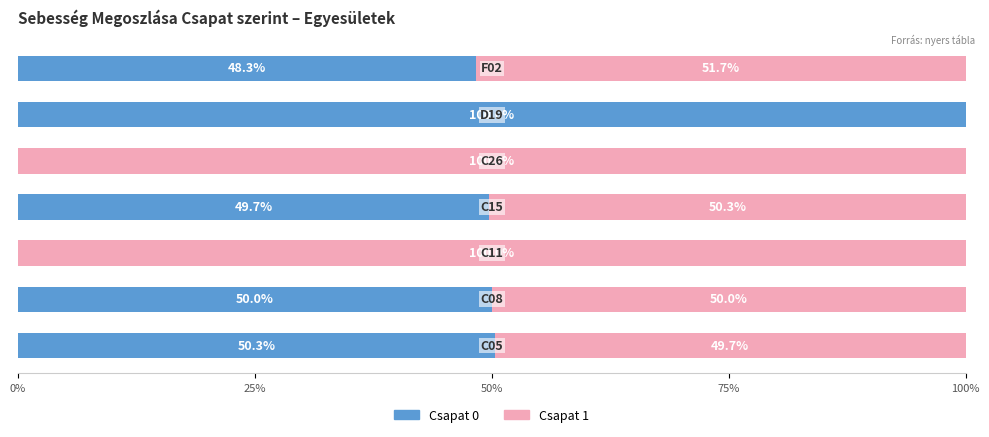

What is the highest value of the Csapat 0 series?

100.0